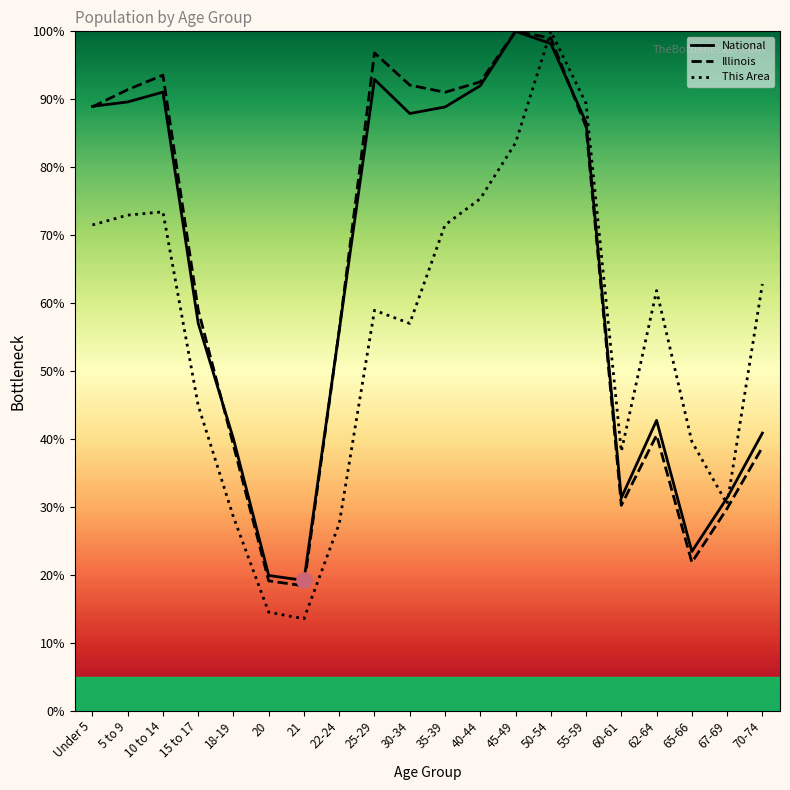

Which series reaches the maximum Y coordinate?

National